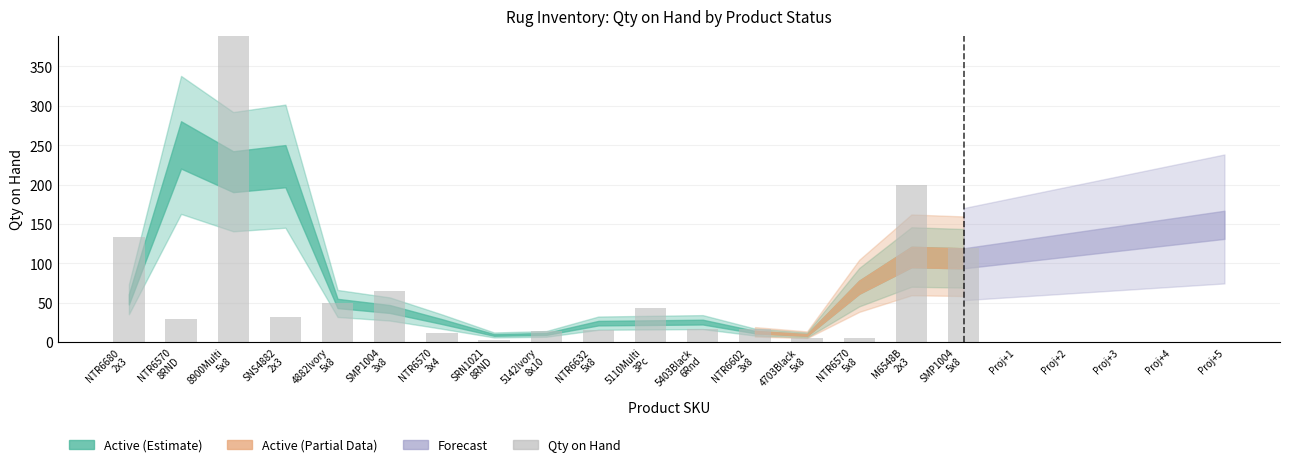

List the labels in order of value, smallest first.

SRN1021
8RND, 4703Black
5x8, NTR6570
5x8, NTR6570
3x4, 5142Ivory
8x10, NTR6632
5x8, 5403Black
6Rnd, NTR6602
3x8, NTR6570
8RND, SNS4882
2x3, 5110Multi
3Pc, 4882Ivory
5x8, SMP1004
3x8, SMP1004
5x8, NTR6680
2x3, M6548B
2x3, 8900Multi
5x8